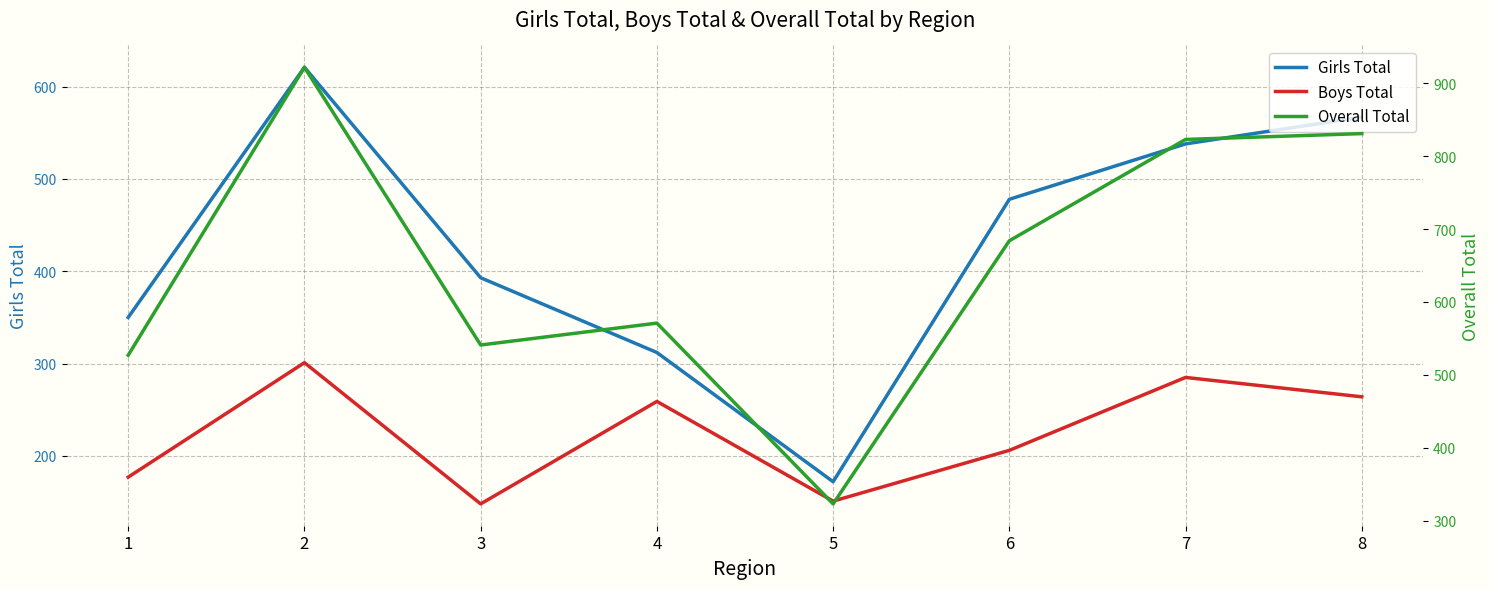

True or false: Overall Total and Girls Total cross at least once.

False